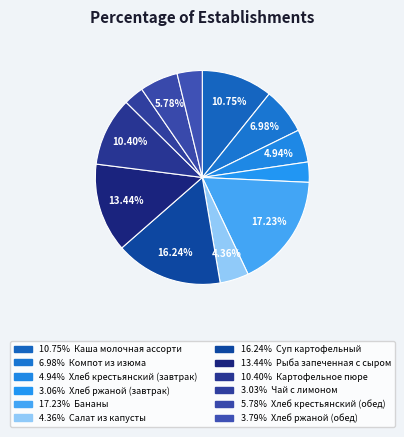

Rank the categories by value from lowest to highest.

Чай с лимоном, Хлеб ржаной (завтрак), Хлеб ржаной (обед), Салат из капусты, Хлеб крестьянский (завтрак), Хлеб крестьянский (обед), Компот из изюма, Картофельное пюре, Каша молочная ассорти, Рыба запеченная с сыром, Суп картофельный, Бананы